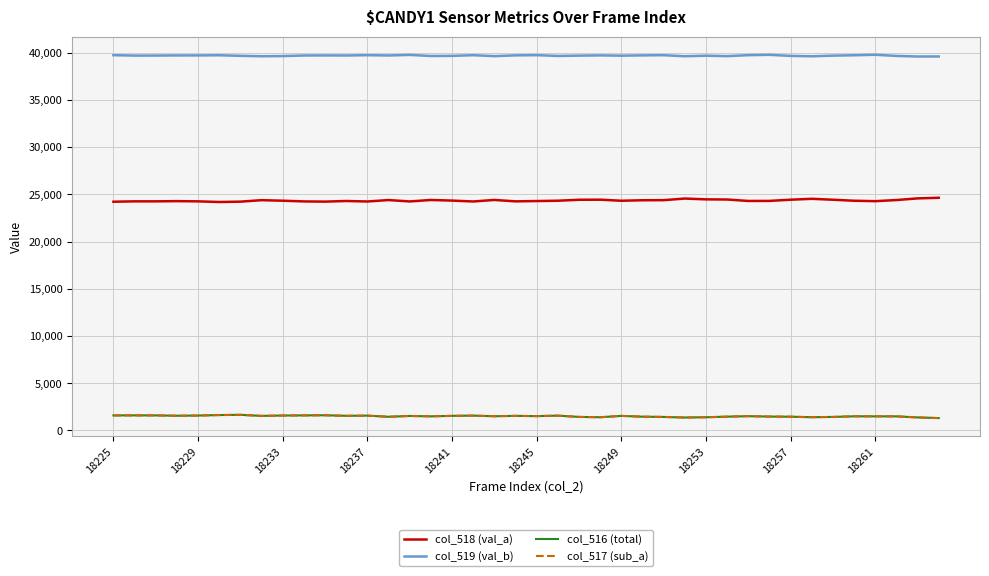

True or false: col_518 (val_a) and col_516 (total) intersect in this chart.

False